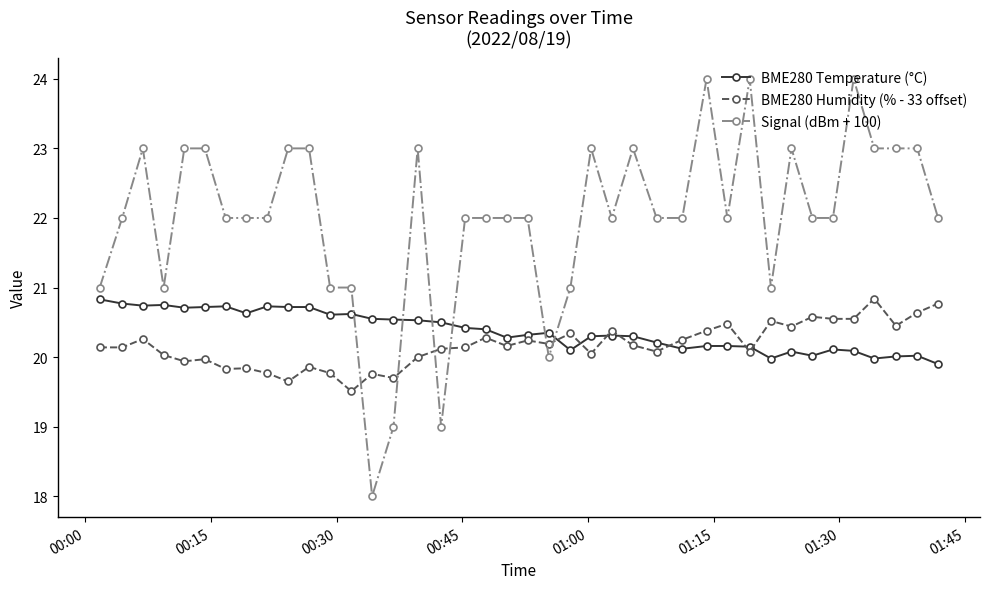

What is the highest value of the Signal (dBm + 100) series?

24.0